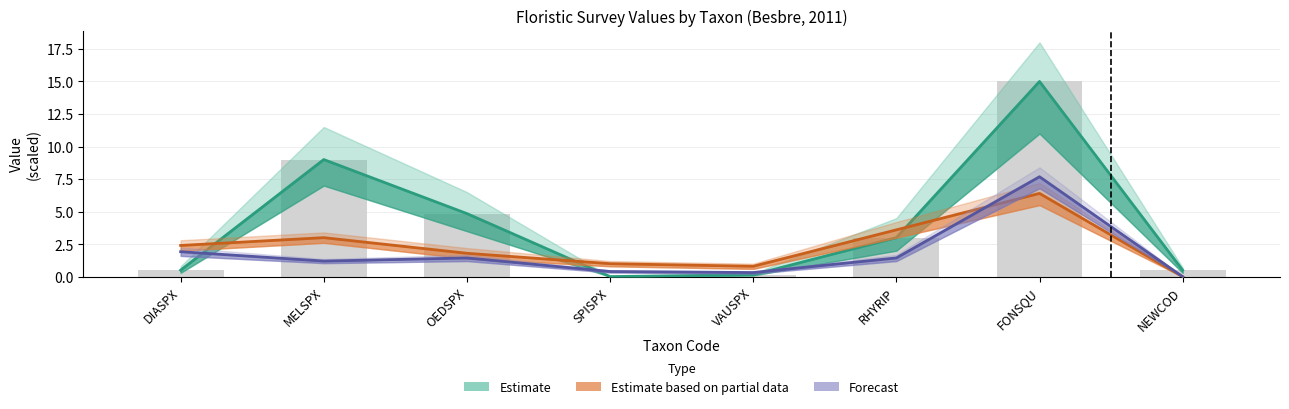

List the labels in order of Estimate value, smallest first.

SPISPX, VAUSPX, DIASPX, NEWCOD, RHYRIP, OEDSPX, MELSPX, FONSQU